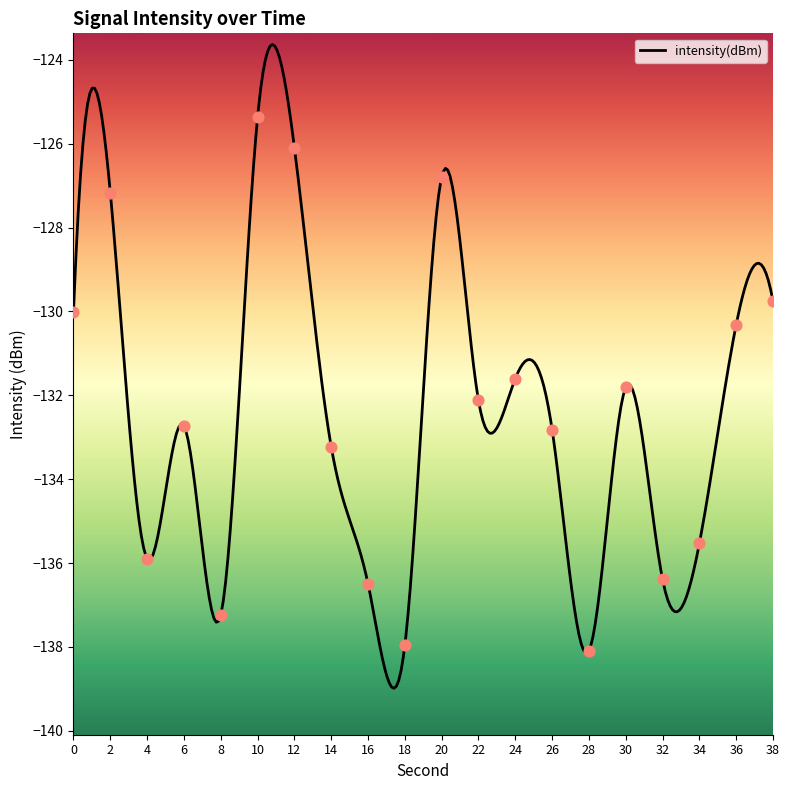

Which has a higher value, 4 or 6?

6